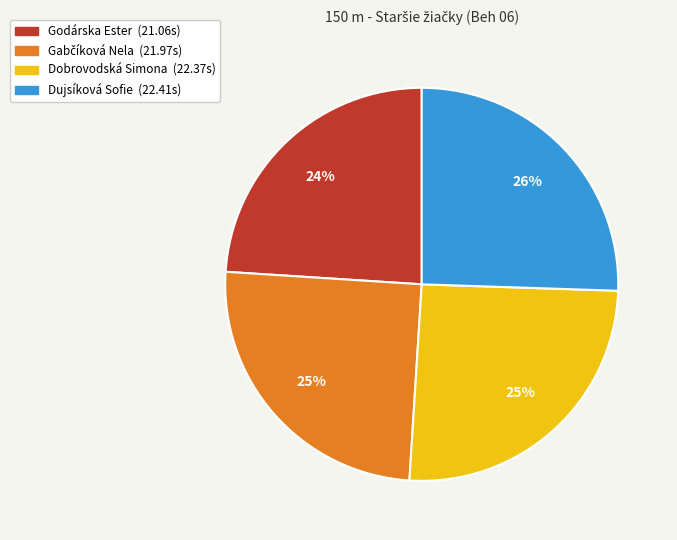

Count the number of slices in the pie.

4